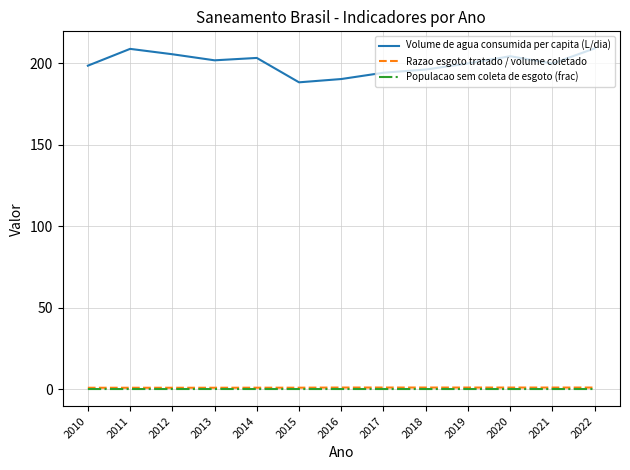

At how many categories does at least one series exceed 142?

13